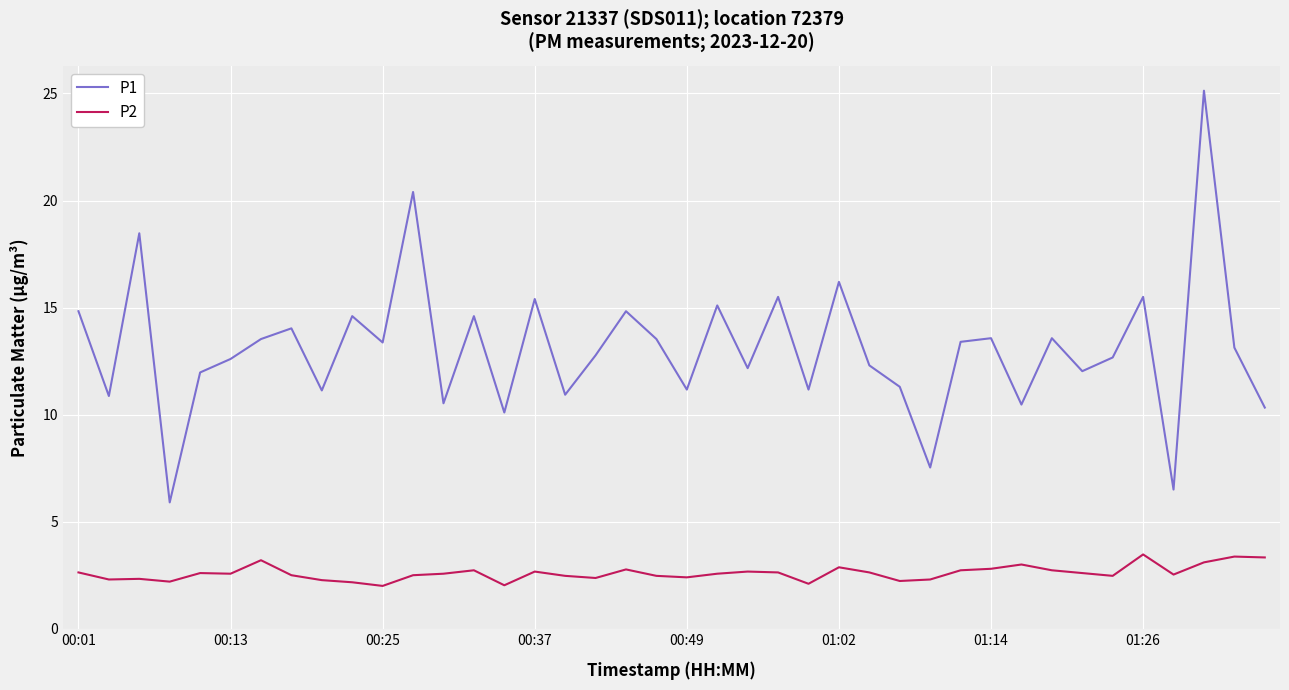

List the series in order of their peak value, highest first.

P1, P2